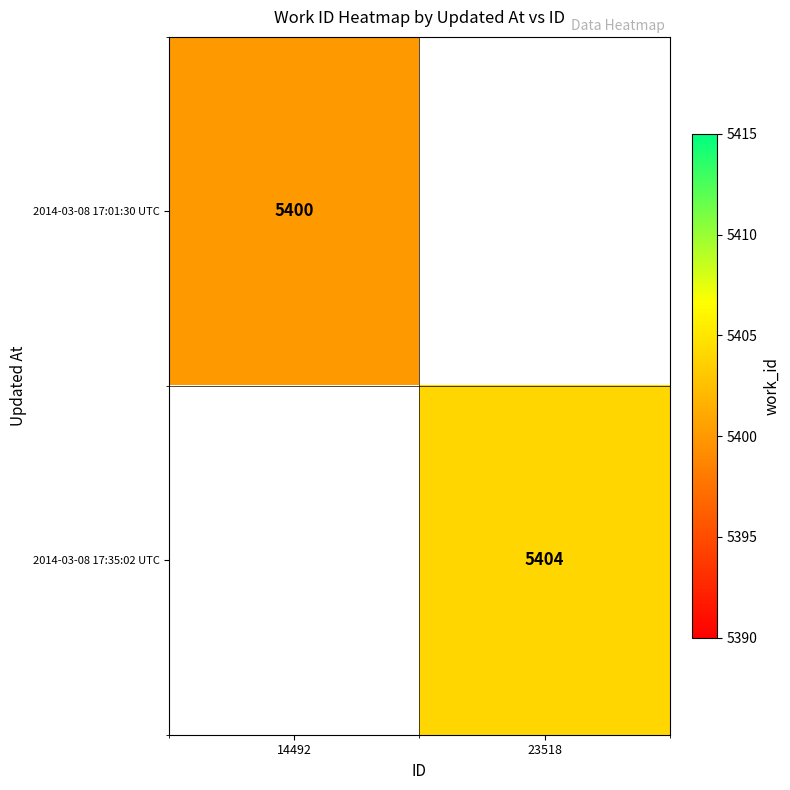

True or false: 2014-03-08 17:01:30 UTC has a value of 7540.4 at 14492.

False